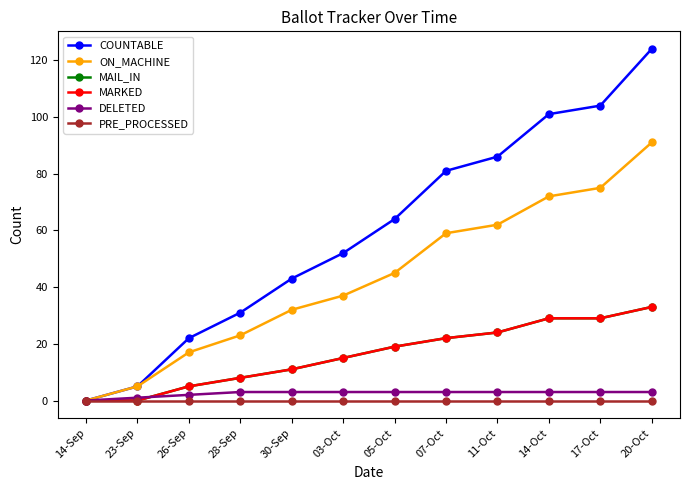

Which category has the lowest value in the DELETED series?

14-Sep